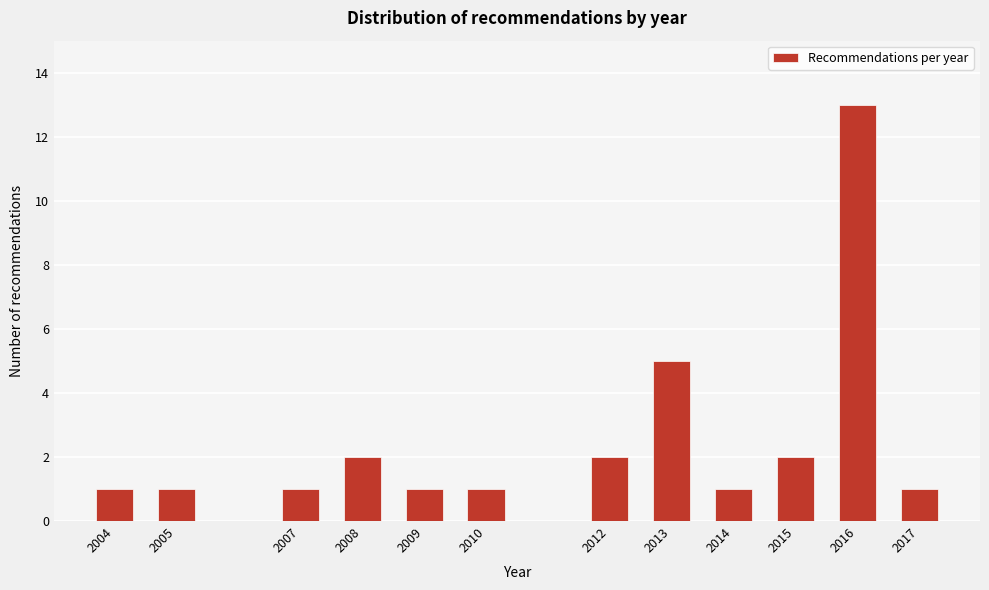

Reading left to right, list all the values displayed in this chart.

2004=1	2005=1	2007=1	2008=2	2009=1	2010=1	2012=2	2013=5	2014=1	2015=2	2016=13	2017=1